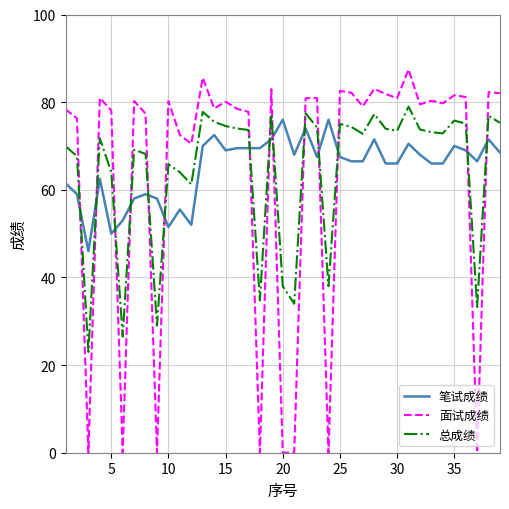

Count the number of data series in this chart.

3